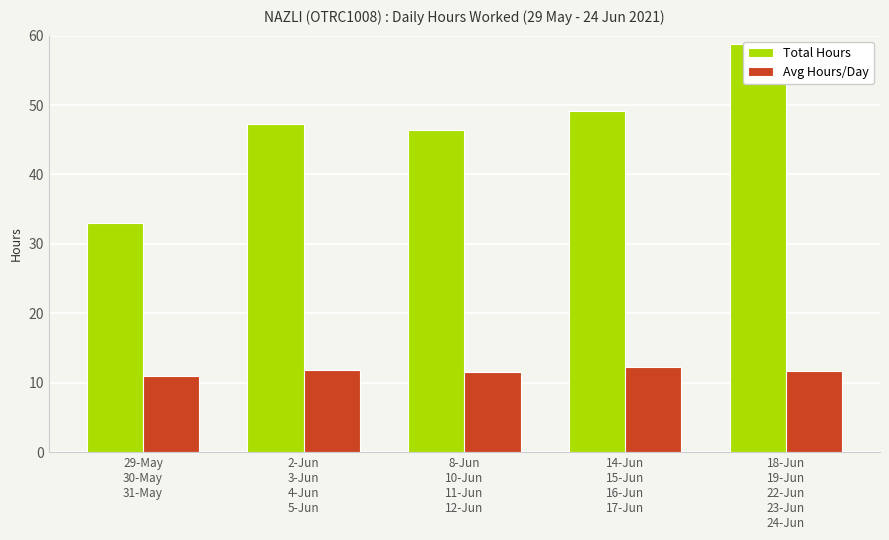

Reading right to left, list all the values displayed in this chart.

Total Hours: 18-Jun
19-Jun
22-Jun
23-Jun
24-Jun=58.8	14-Jun
15-Jun
16-Jun
17-Jun=49.2	8-Jun
10-Jun
11-Jun
12-Jun=46.4	2-Jun
3-Jun
4-Jun
5-Jun=47.3	29-May
30-May
31-May=33.0
Avg Hours/Day: 18-Jun
19-Jun
22-Jun
23-Jun
24-Jun=11.8	14-Jun
15-Jun
16-Jun
17-Jun=12.3	8-Jun
10-Jun
11-Jun
12-Jun=11.6	2-Jun
3-Jun
4-Jun
5-Jun=11.8	29-May
30-May
31-May=11.0